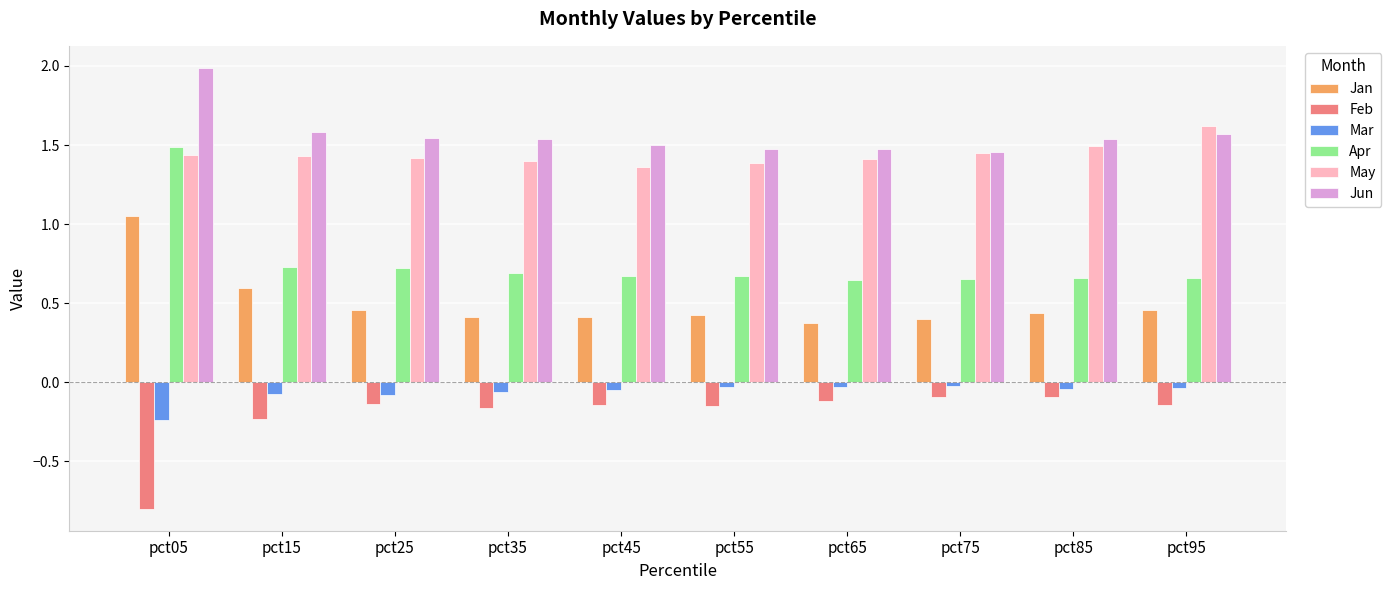

What is the spread (max minus min) of values at pct25?

1.7